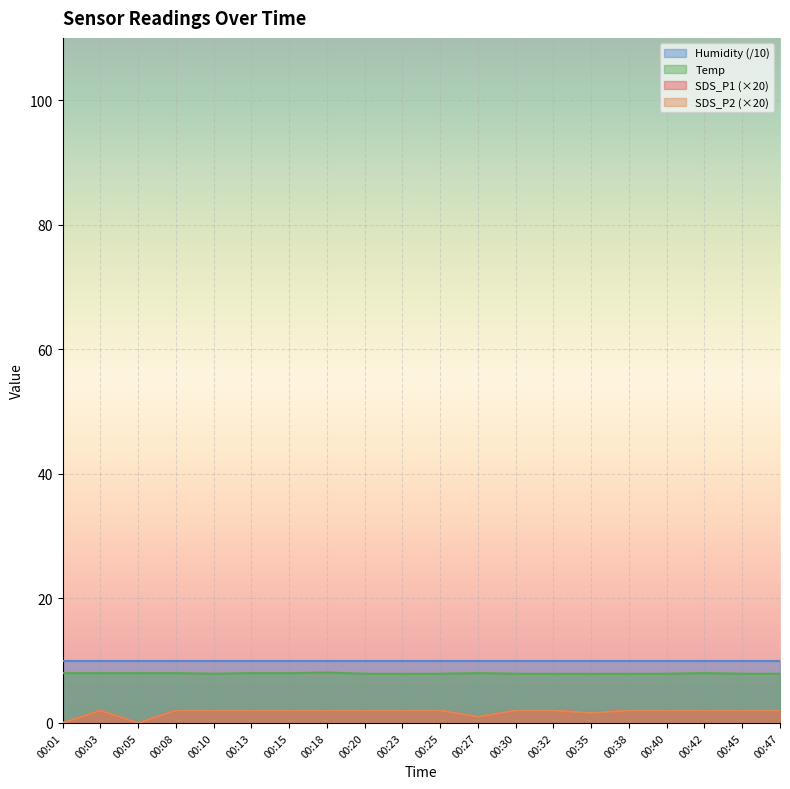

True or false: SDS_P1 and SDS_P2 intersect in this chart.

False